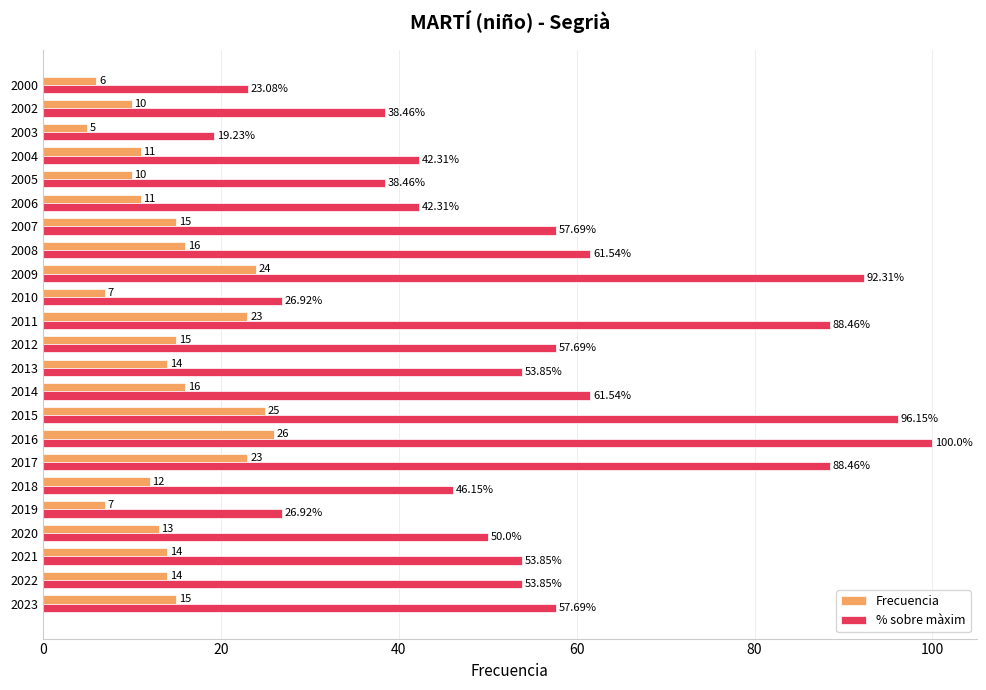

Between 2022 and 2019, which series saw the biggest shift?

% sobre màxim